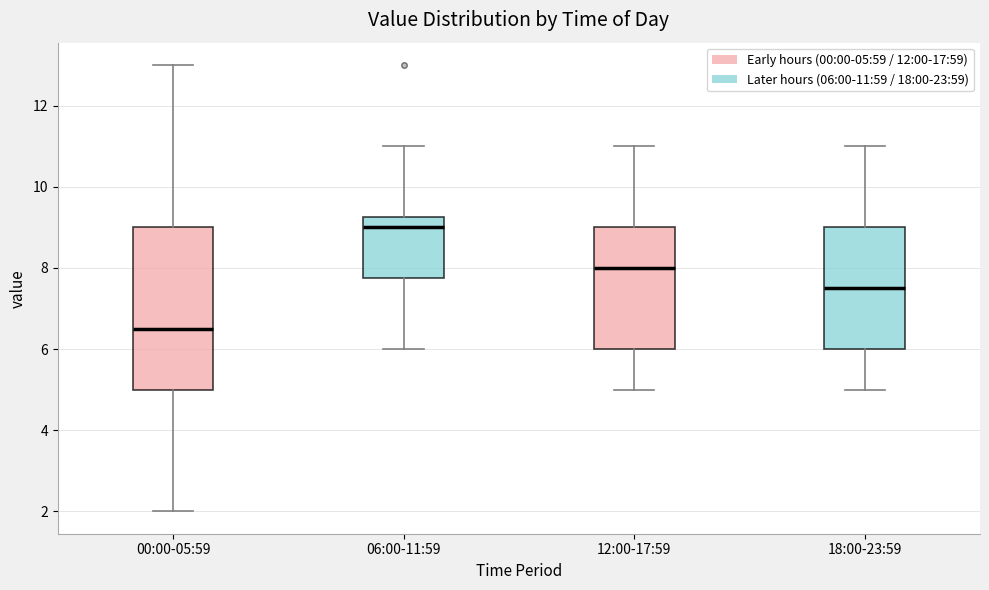

Which box is the tallest, from its lower edge to its upper edge?

00:00-05:59